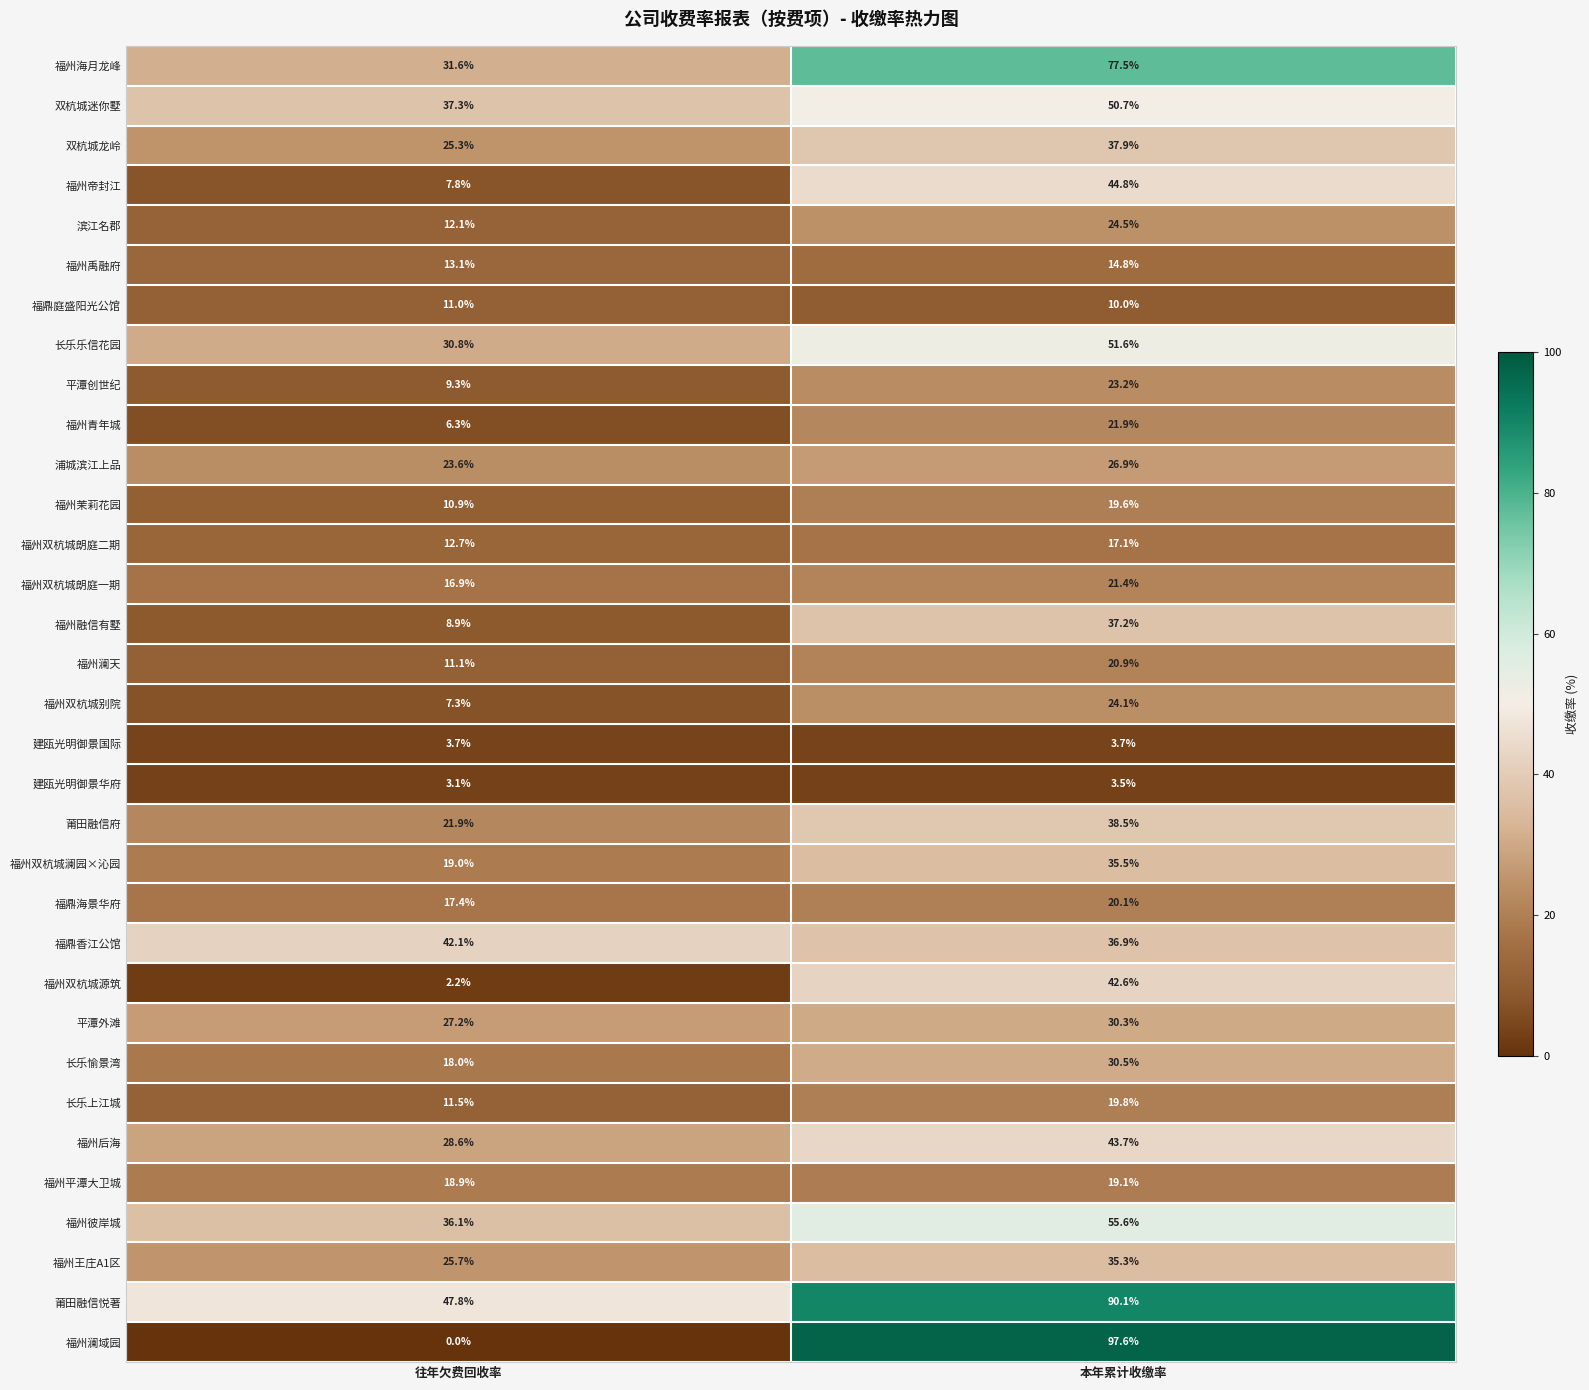

Is the value of 福州双杭城朗庭二期 at 本年累计收缴率 greater than the value of 平潭外滩 at 往年欠费回收率?

No